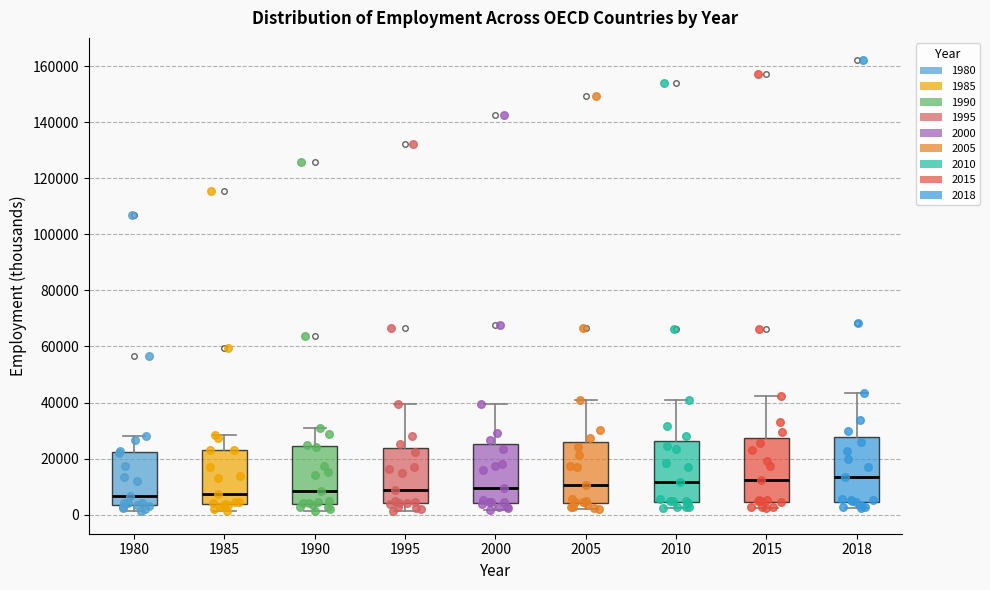

Where does the upper whisker of the box at x = 2015 end on the y-axis? The values are not printed on the chart, so give them approximately, as read against the axis.

42000